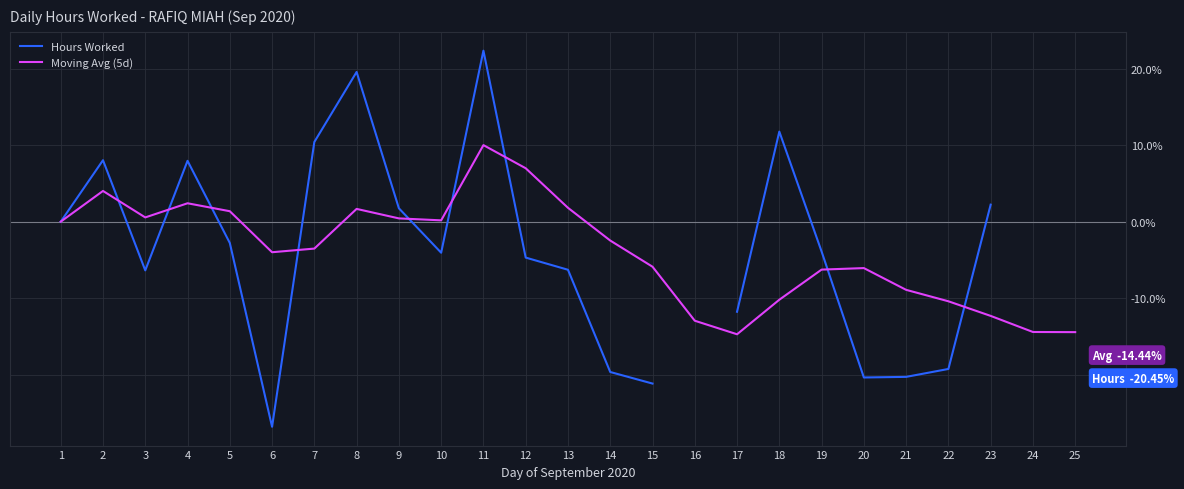

What is the difference between the maximum and second lowest values in the Moving Avg (5d) series?

24.4